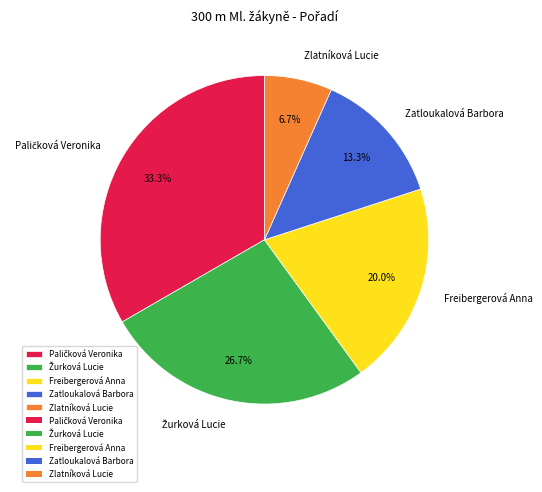

Does Freibergerová Anna represent more than half of the total?

No